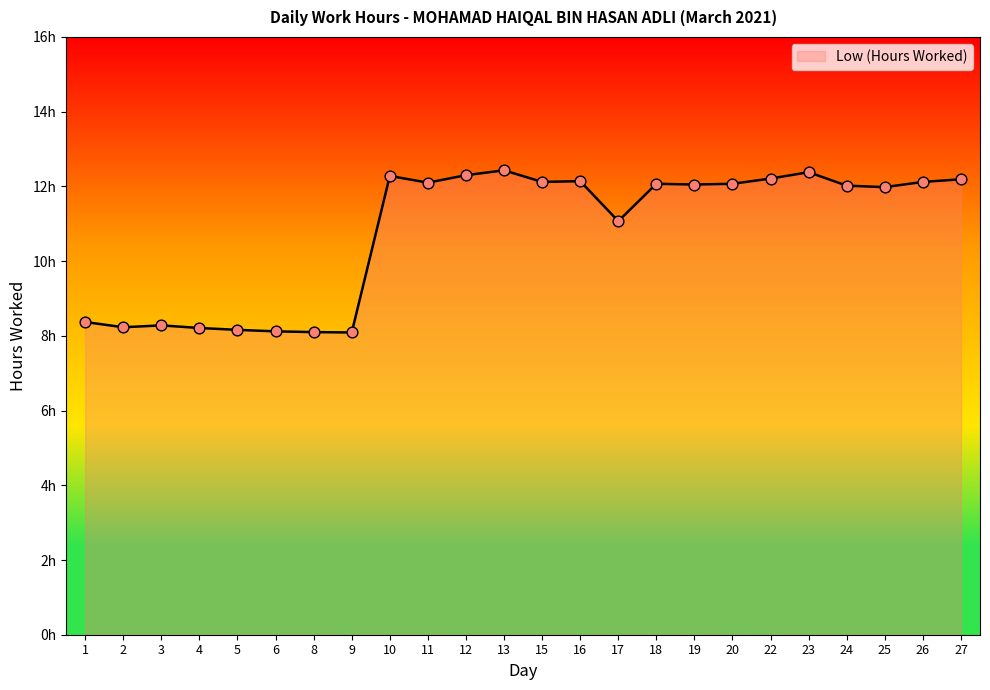

Is this an area chart (filled region under the line)?

Yes